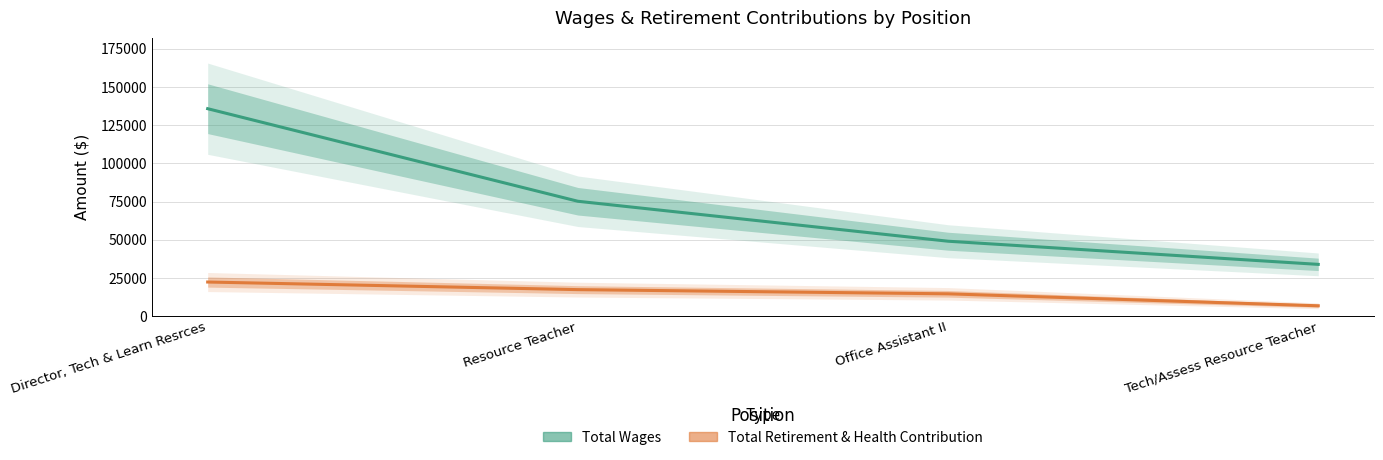

Is this an area chart (filled region under the line)?

No